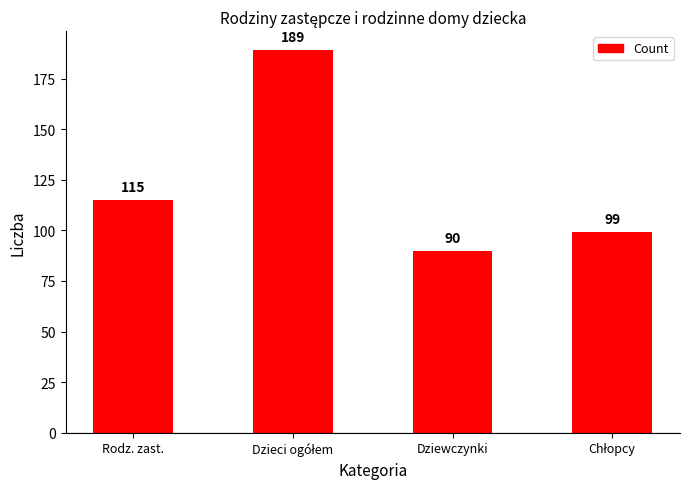

What is the change in value from Rodz. zast. to Dziewczynki?

-25